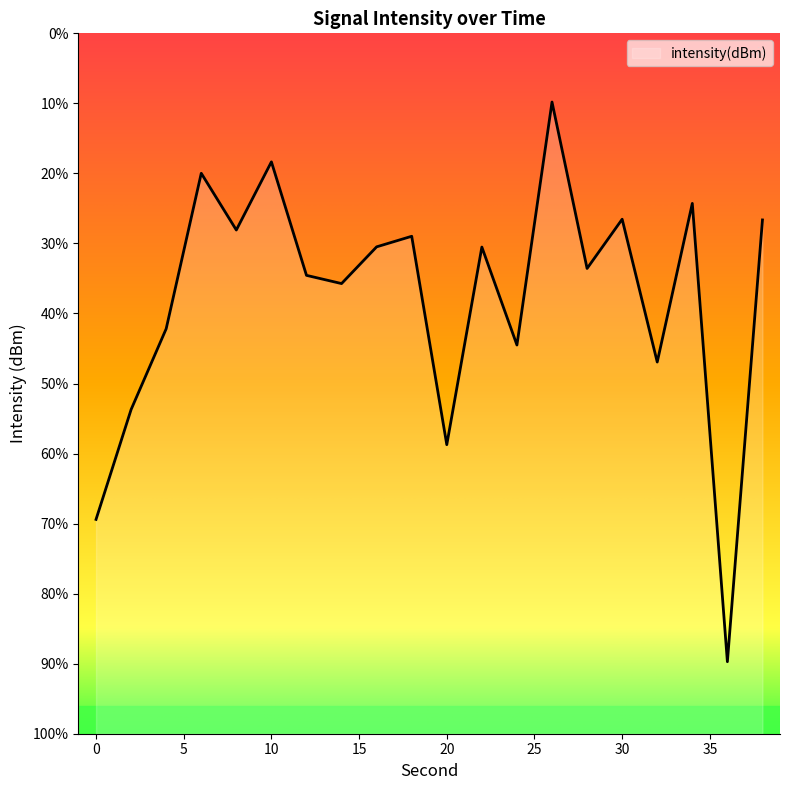

Reading left to right, extract all data points from this chart.

0=-132.8	2=-126.5	4=-121.9	6=-113.0	8=-116.2	10=-112.3	12=-118.8	14=-119.3	16=-117.2	18=-116.6	20=-128.5	22=-117.2	24=-122.8	26=-108.9	28=-118.4	30=-115.6	32=-123.8	34=-114.7	36=-140.9	38=-115.7